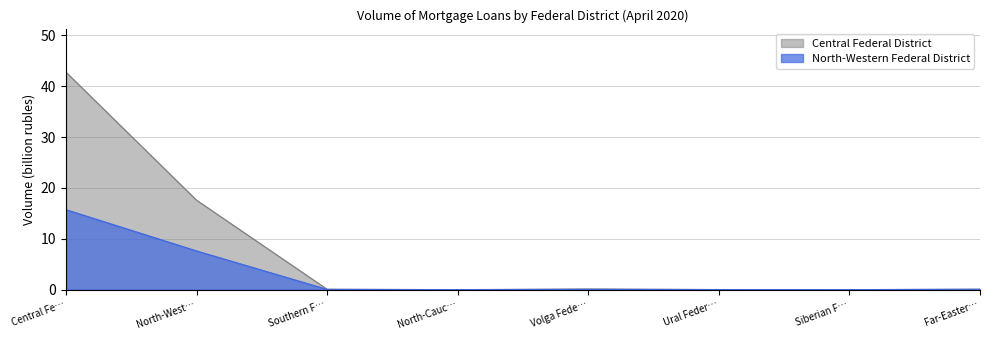

Does the chart display data point markers on the line(s)?

No